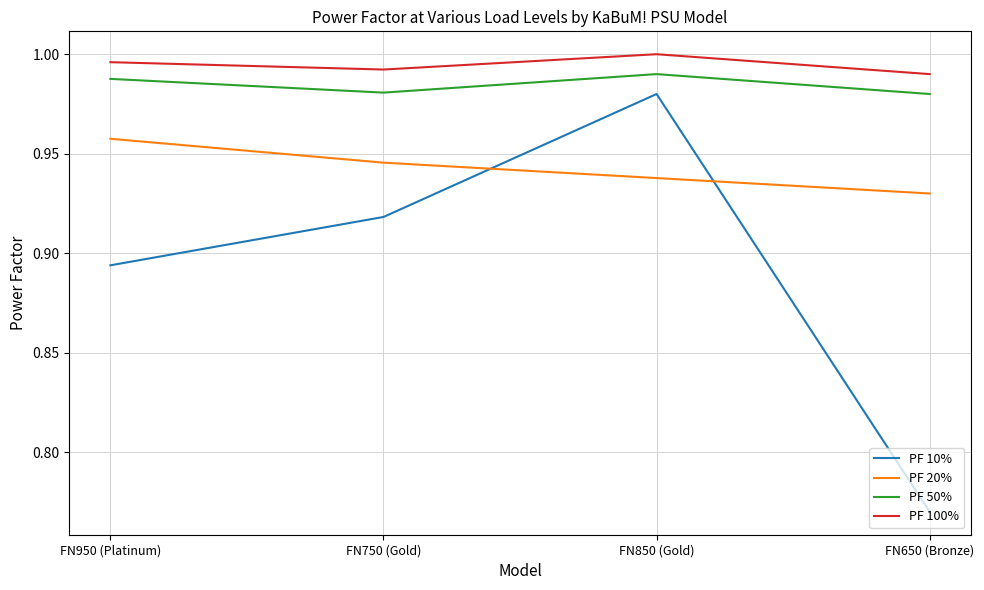

Which series changed the most between FN850 (Gold) and FN650 (Bronze)?

PF 10%